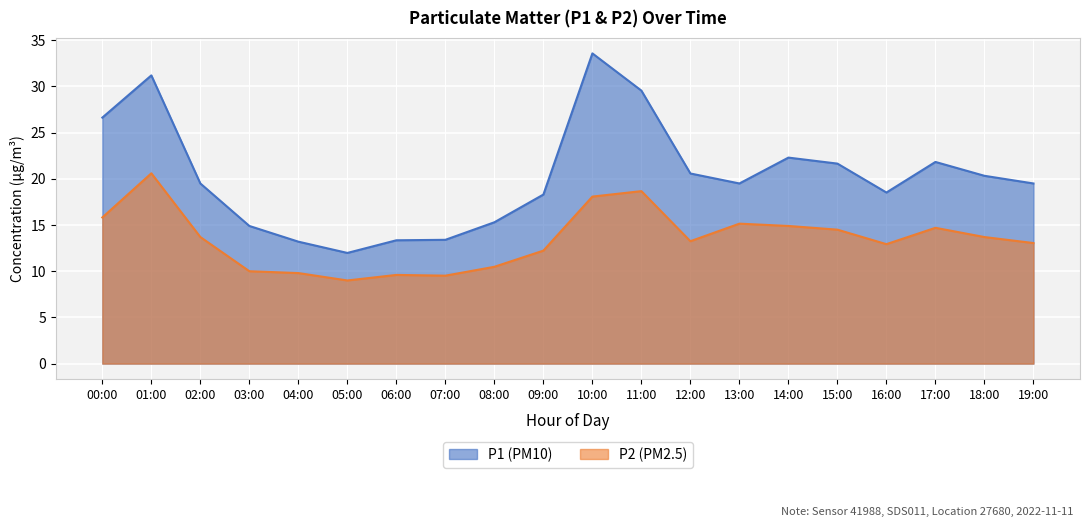

True or false: P1 has a value of 6.6 at 17:00.

False